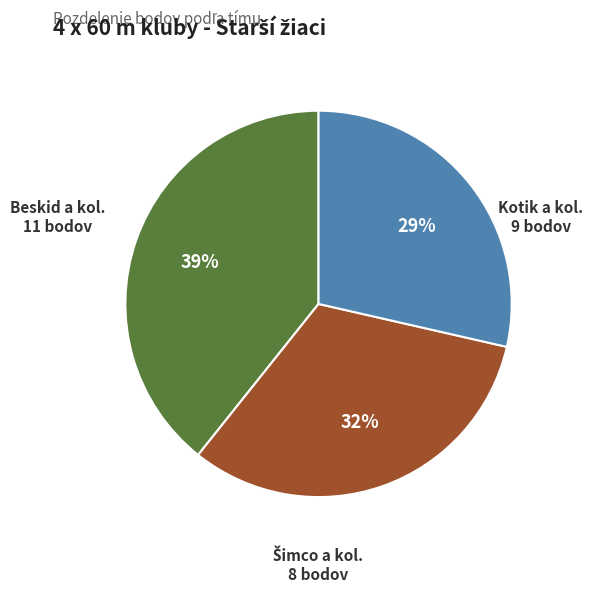

Does any single category account for the majority?

No